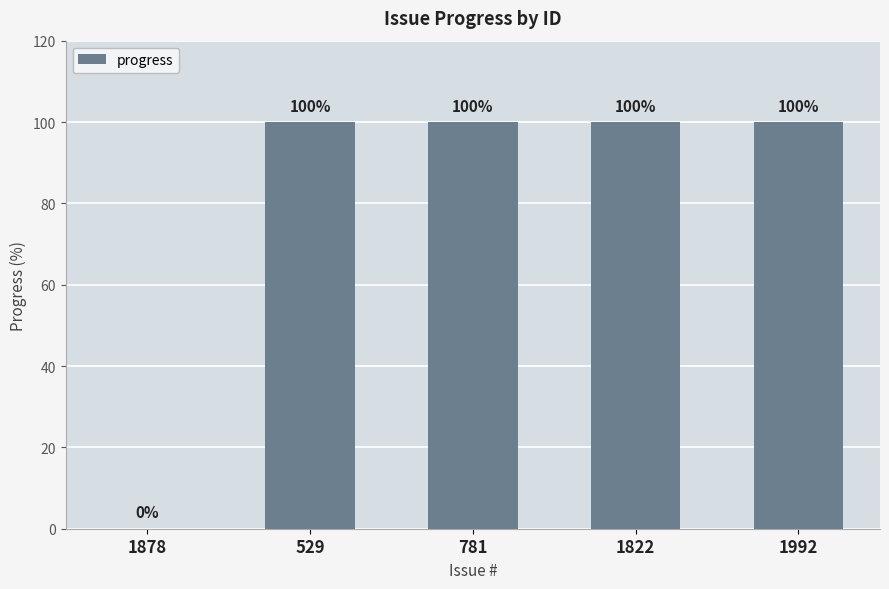

Reading left to right, list all the values displayed in this chart.

1878=0	529=100	781=100	1822=100	1992=100